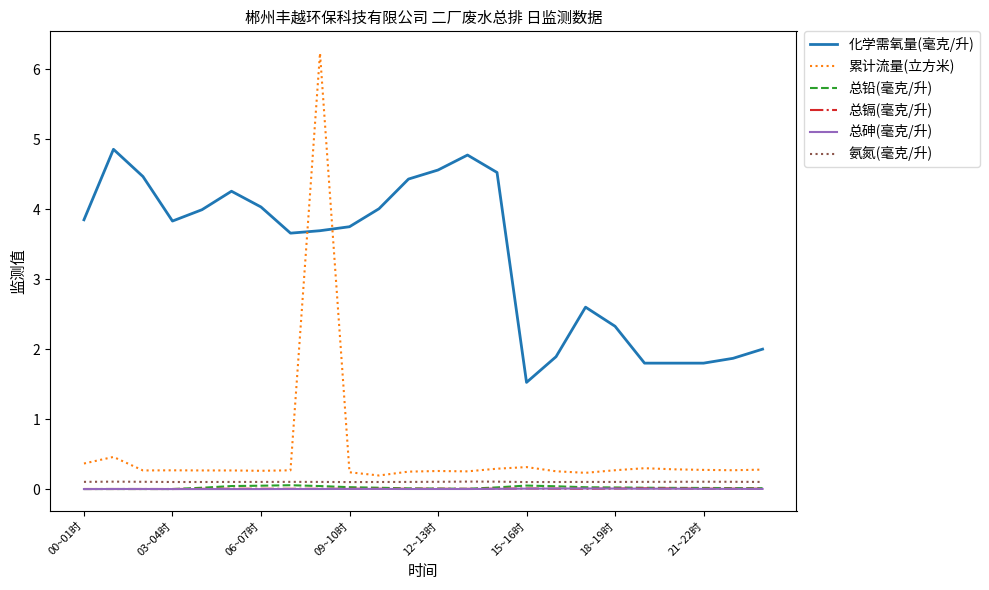

What is the maximum value shown in the chart?

6.2